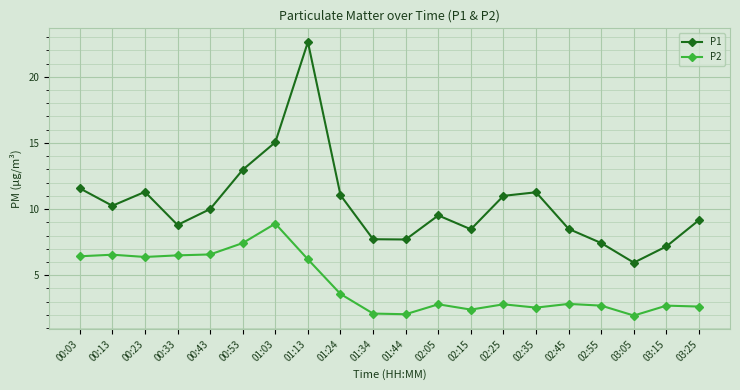

What is the label of the 16th point from the right?

00:43